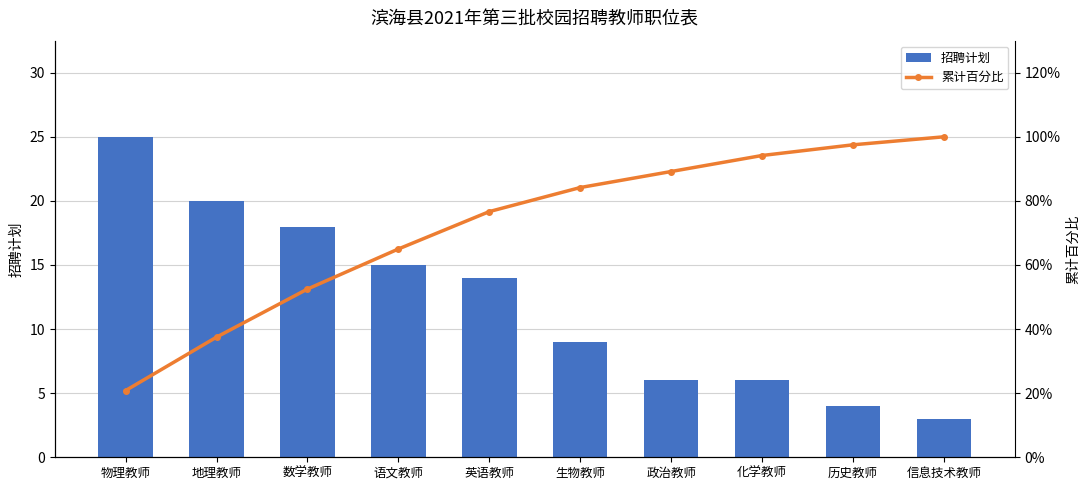

How many data points does each series have?

10